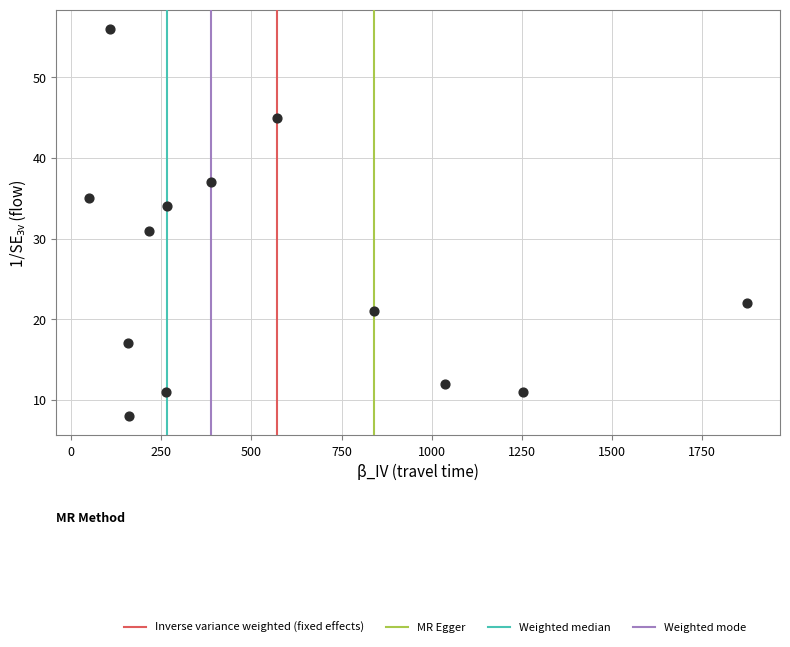

What is the range of Y values (max minus min)?

48